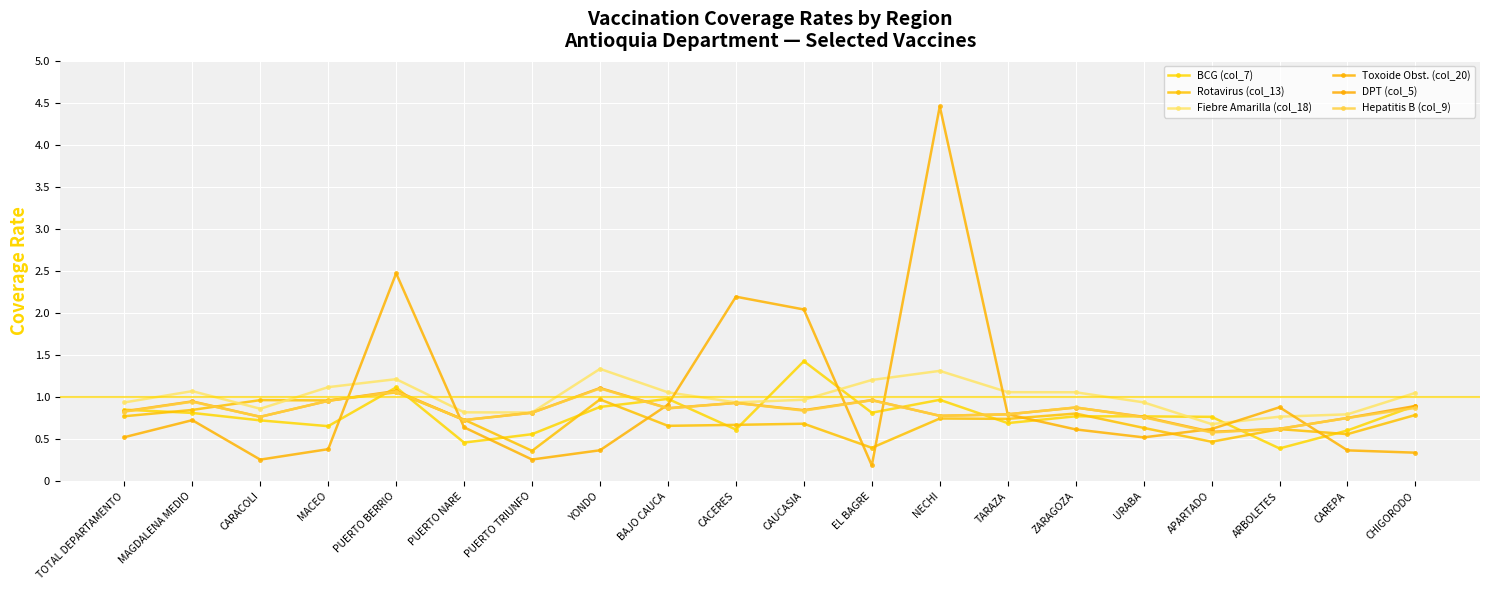

True or false: Rotavirus (col_13) has more than 0 interior local peaks.

True